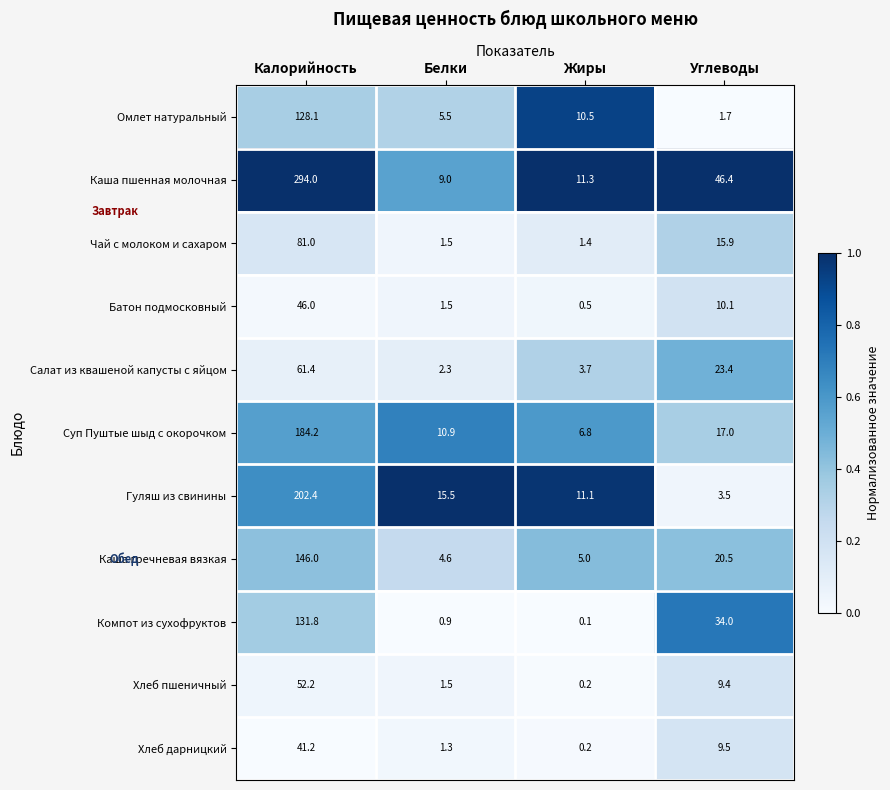

Rank the series by their maximum value, from lowest to highest.

Хлеб дарницкий, Батон подмосковный, Хлеб пшеничный, Салат из квашеной капусты с яйцом, Чай с молоком и сахаром, Омлет натуральный, Компот из сухофруктов, Каша гречневая вязкая, Суп Пуштые шыд с окорочком, Гуляш из свинины, Каша пшенная молочная